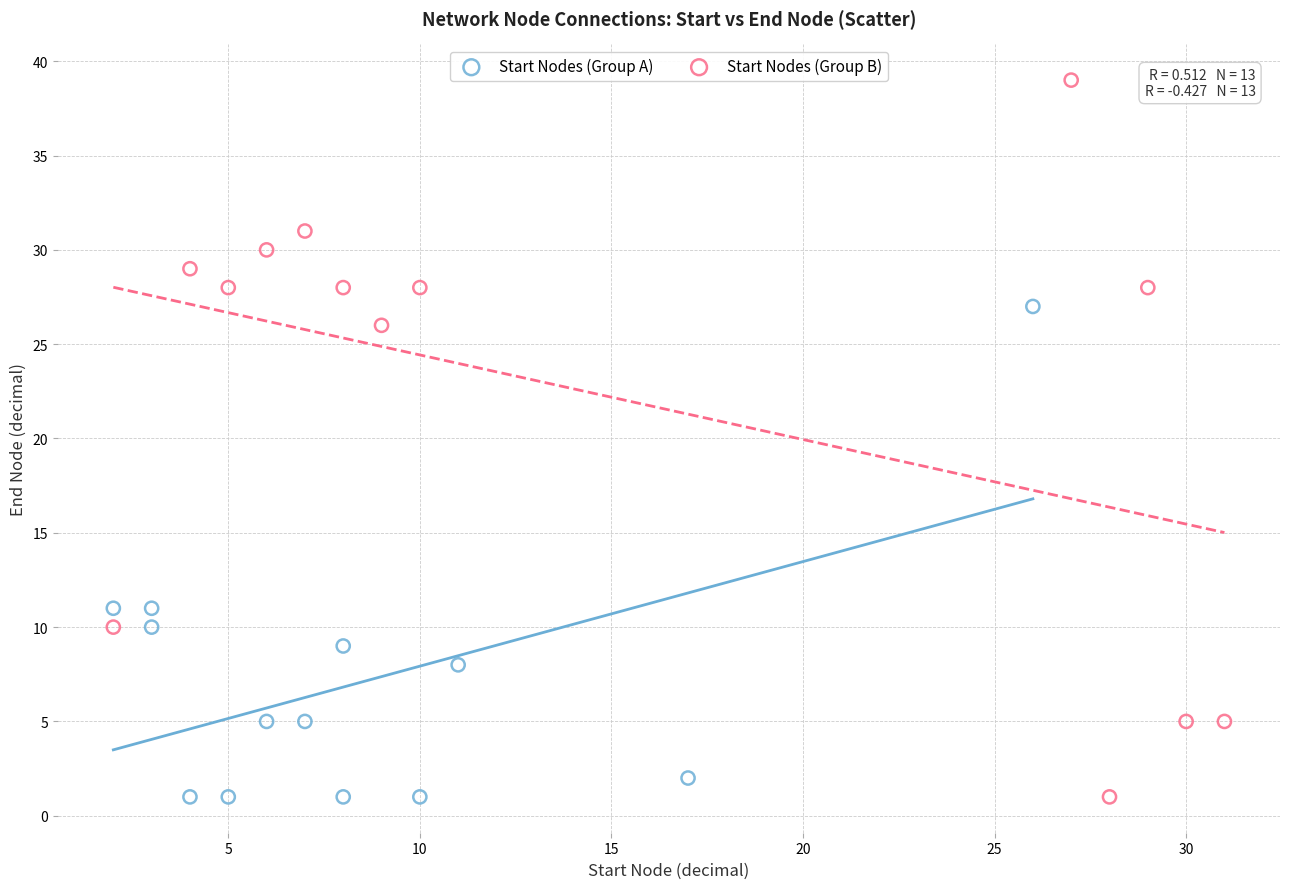

Which series has the widest spread of Y values?

Start Nodes (Group B)